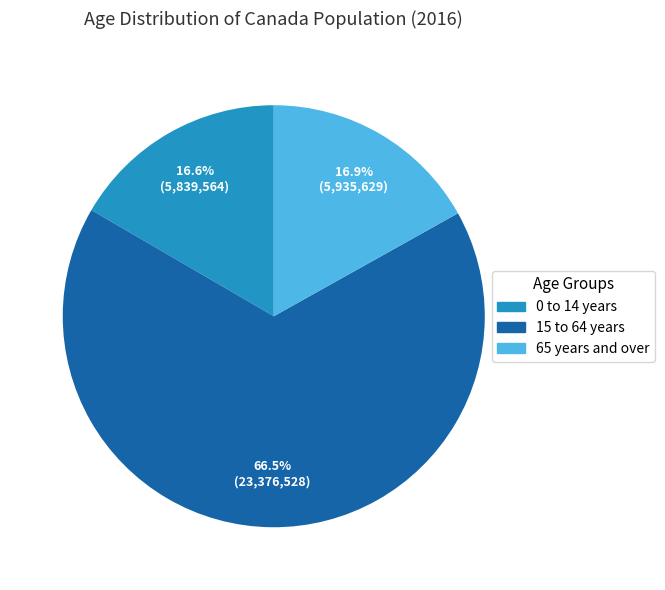

Count the number of slices in the pie.

3